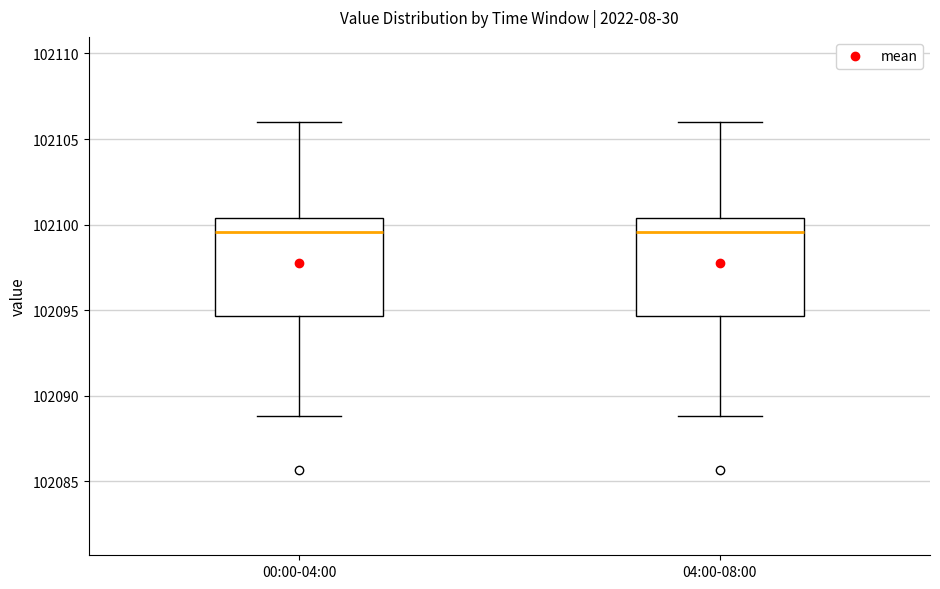

Reading left to right, read every box against the y-axis: the position of its median line, the range the box covers, and the ends of its whiskers. The values are not printed on the chart, so give them approximately, as read against the axis.

00:00-04:00: median 102099.5, box 102094.5 to 102100.5, whiskers 102089.0 to 102106.0
04:00-08:00: median 102099.5, box 102094.5 to 102100.5, whiskers 102089.0 to 102106.0